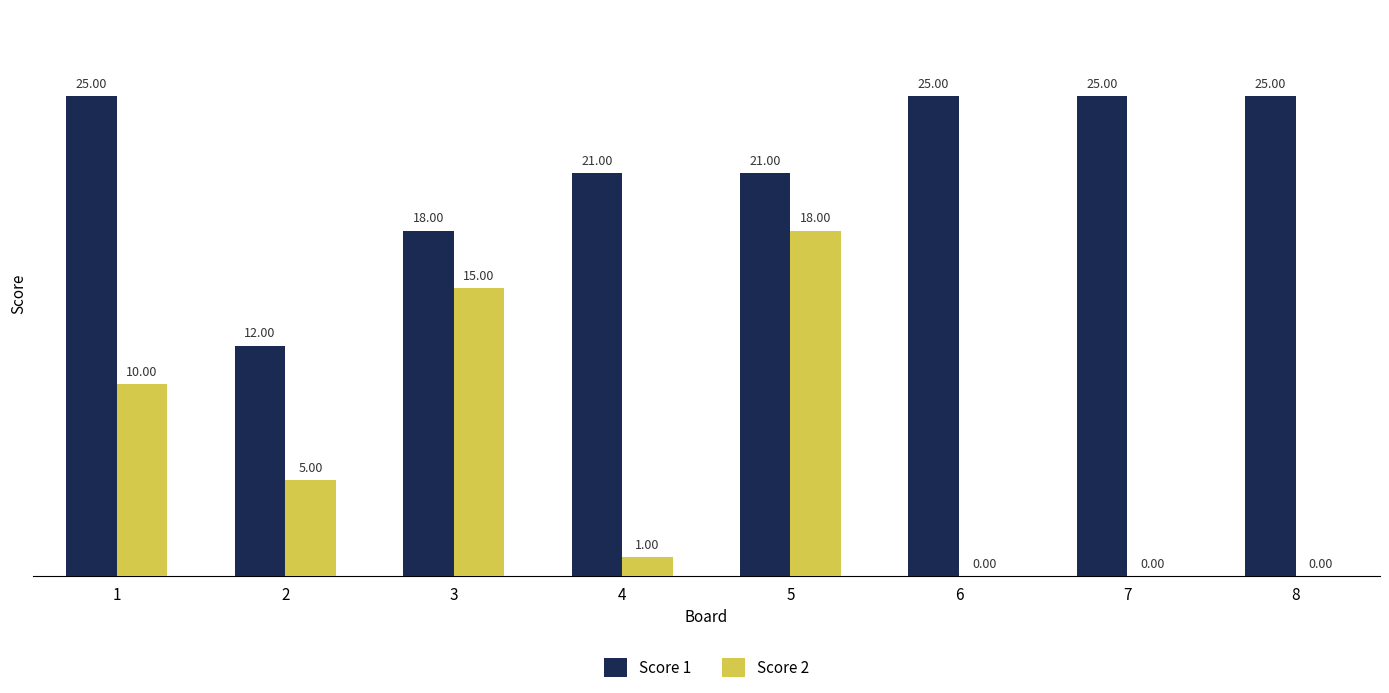

What is the sum of all Score 1 values?

172